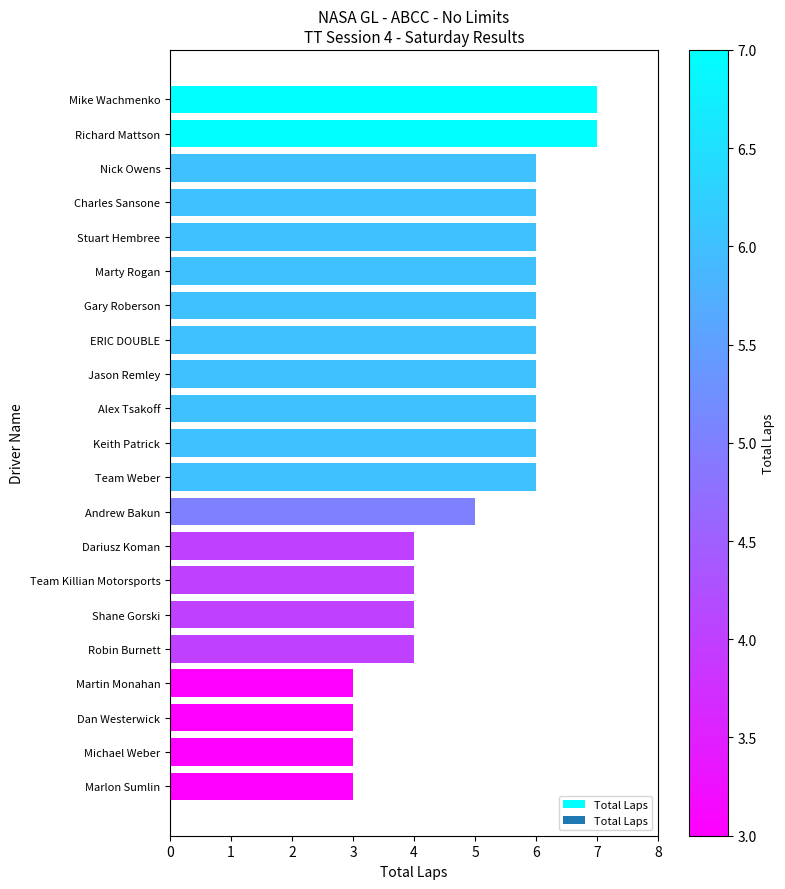

Reading top to bottom, what are all the values shown in this chart?

Mike Wachmenko=7	Richard Mattson=7	Nick Owens=6	Charles Sansone=6	Stuart Hembree=6	Marty Rogan=6	Gary Roberson=6	ERIC DOUBLE=6	Jason Remley=6	Alex Tsakoff=6	Keith Patrick=6	Team Weber=6	Andrew Bakun=5	Dariusz Koman=4	Team Killian Motorsports=4	Shane Gorski=4	Robin Burnett=4	Martin Monahan=3	Dan Westerwick=3	Michael Weber=3	Marlon Sumlin=3